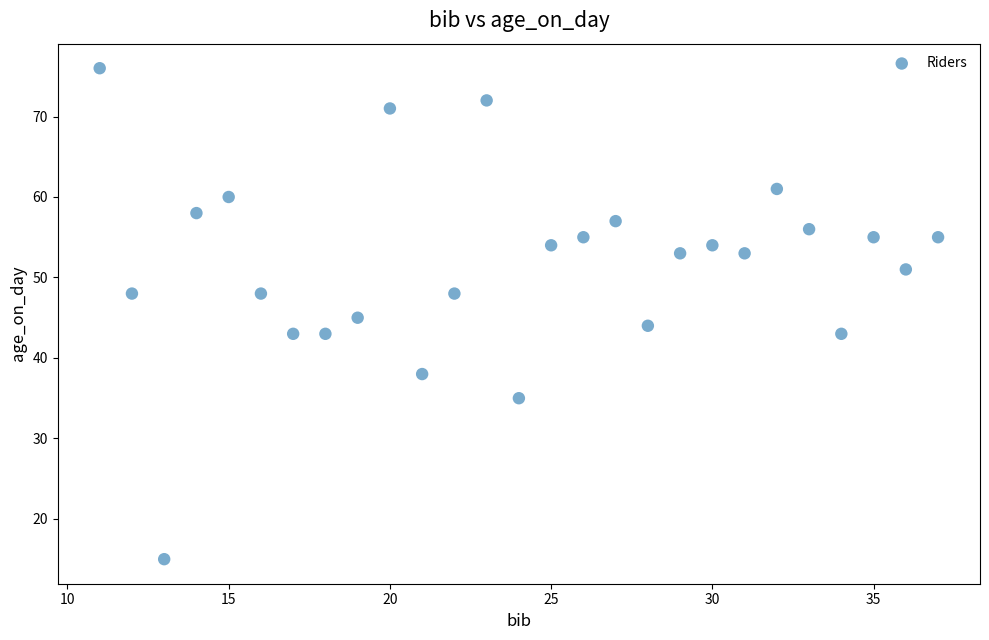

What is the range of X values (max minus min)?

26